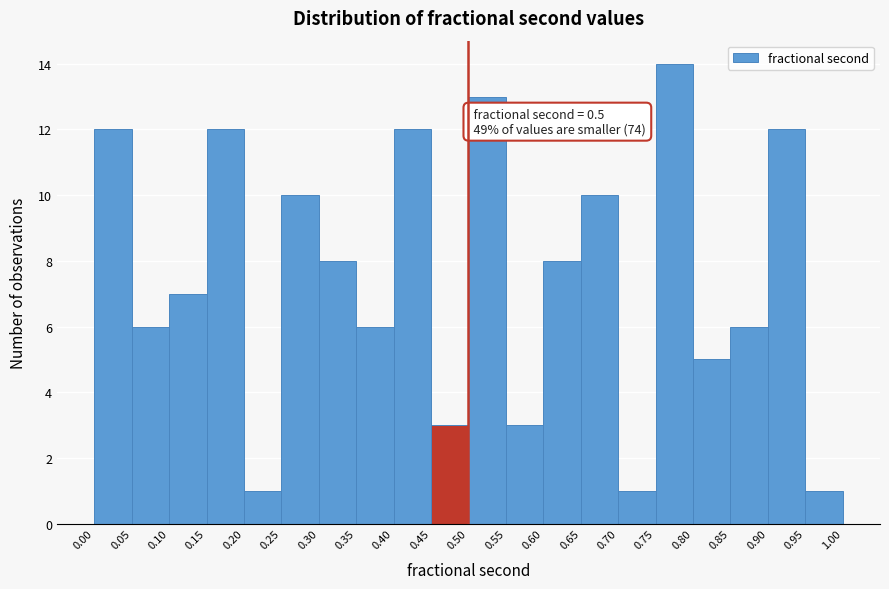

Over which range of the x-axis is the bar tallest?

0.75 to 0.80